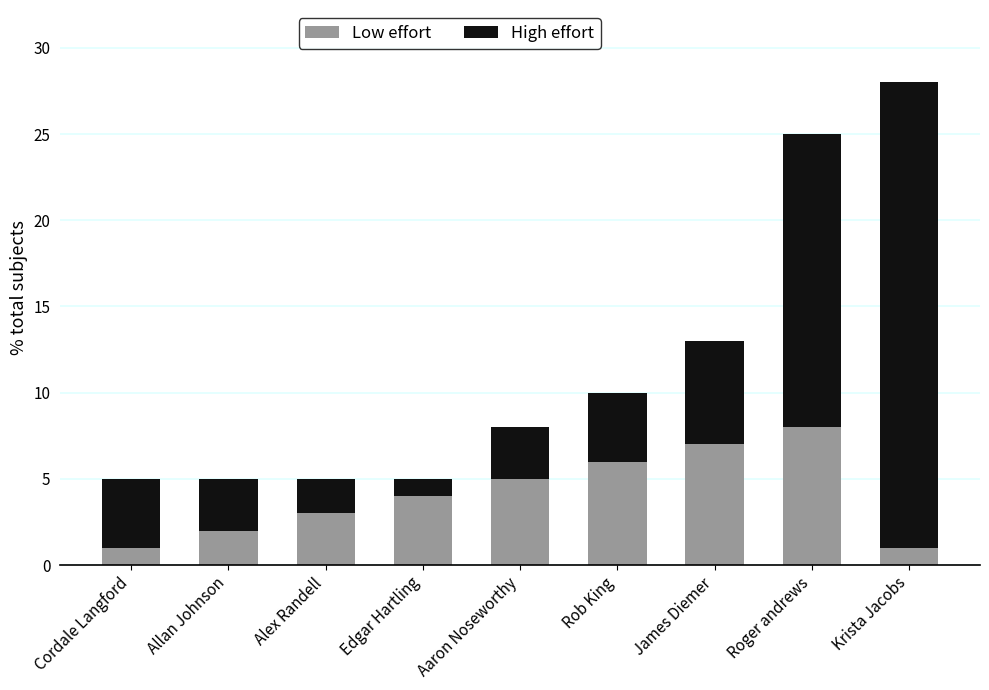

The value of Low effort at Roger andrews is 14. True or false?

False